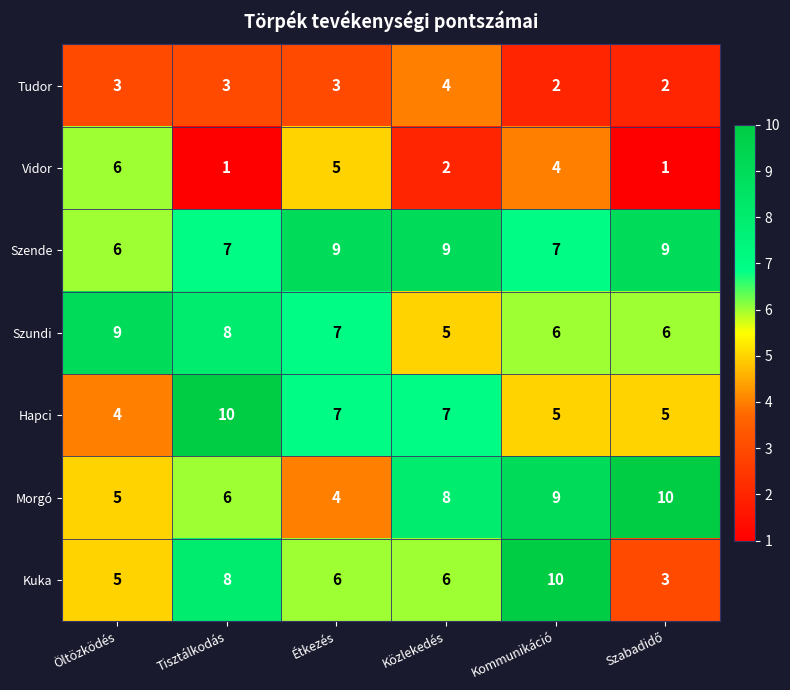

What is the spread (max minus min) of values at Kommunikáció?

8